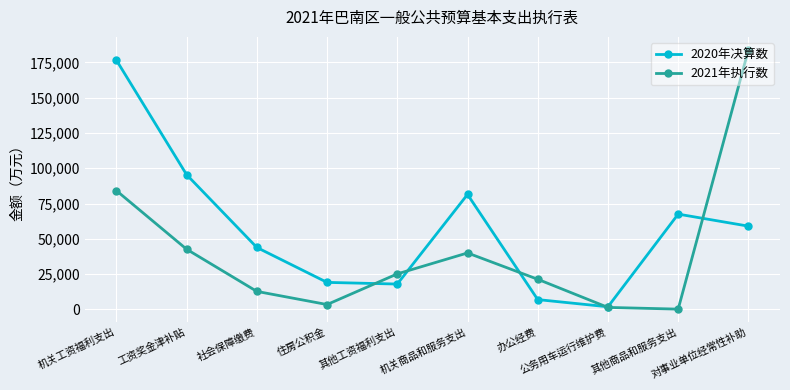

What is the difference between the maximum and minimum values in the 2021年执行数 series?

183581